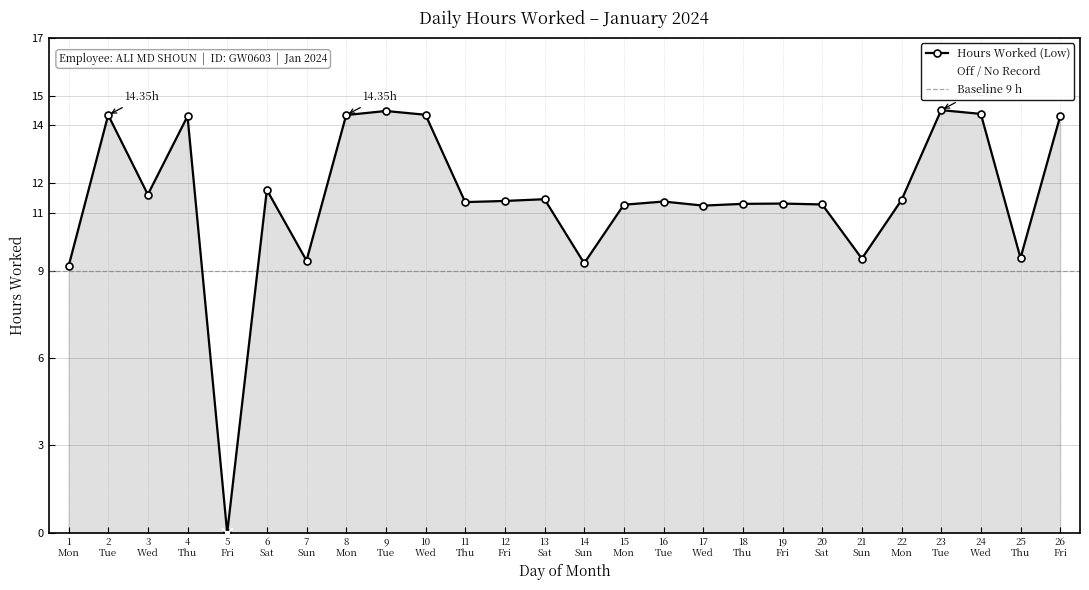

True or false: Hours Worked (Low) has more than 0 interior local peaks.

True